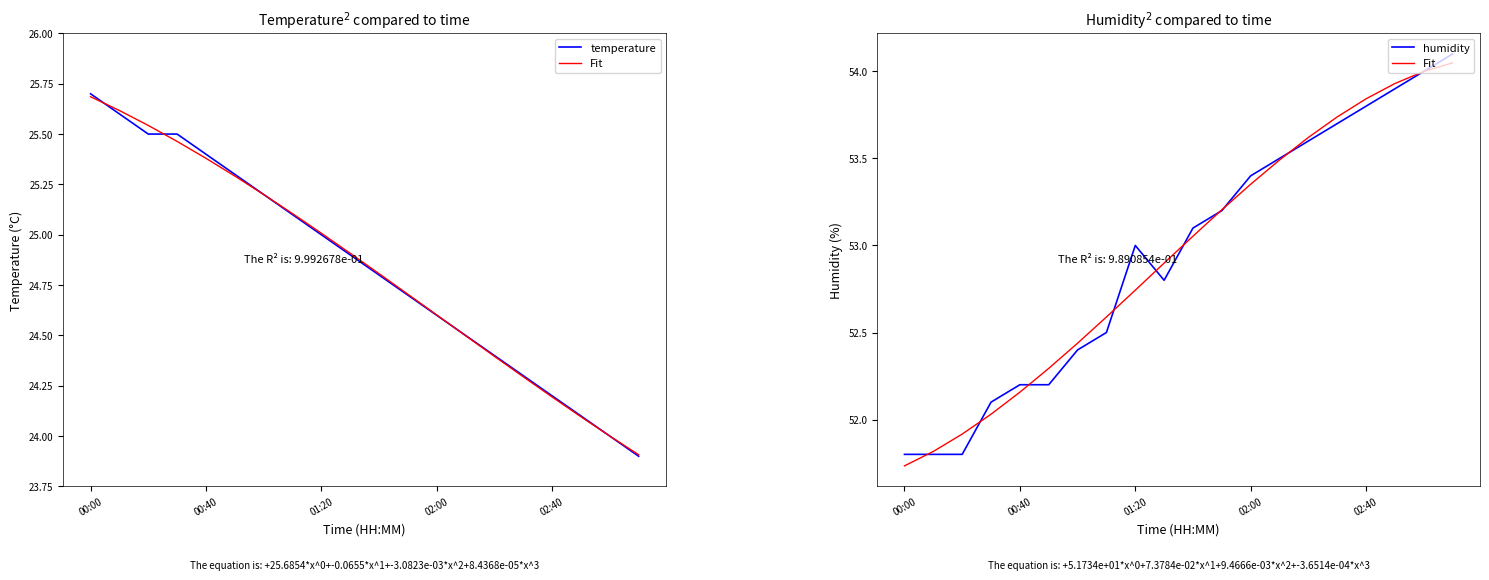

Which series has the largest range (max minus min)?

Fit